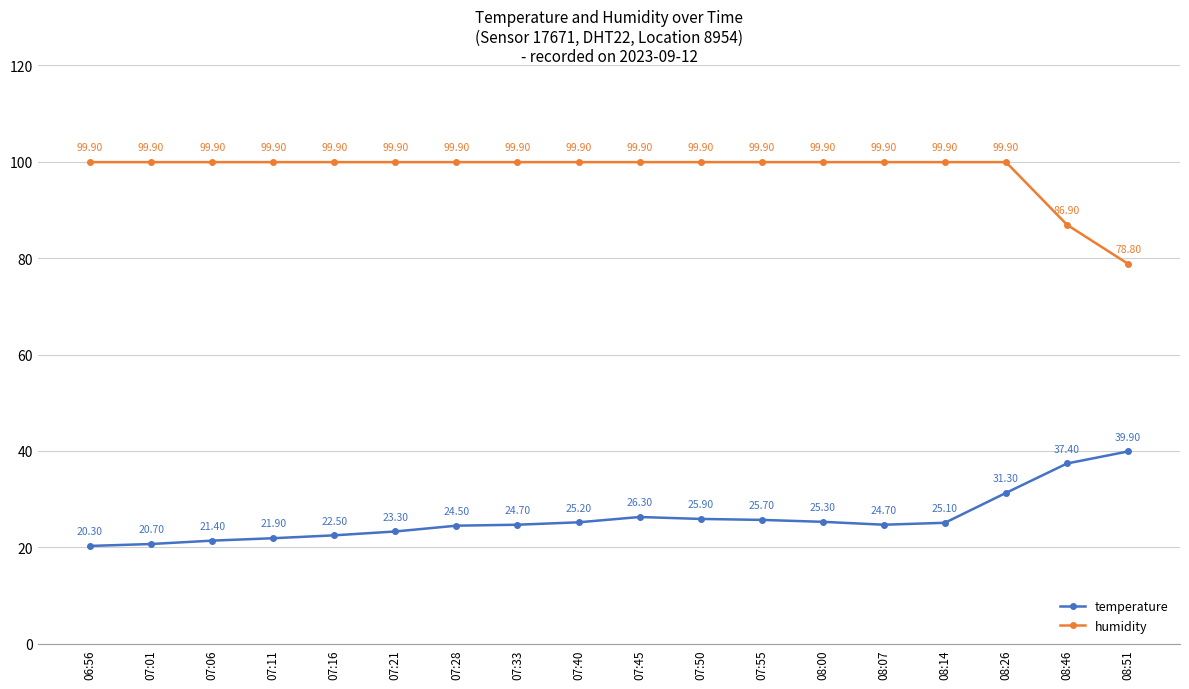

What is the sum of all temperature values?

466.1